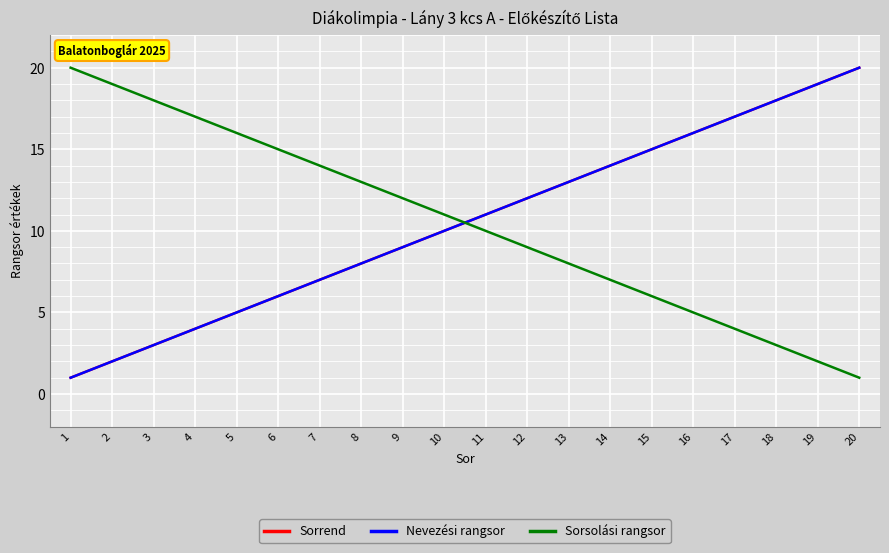

After their last crossing, which series has the higher values: Sorsolási rangsor or Nevezési rangsor?

Nevezési rangsor